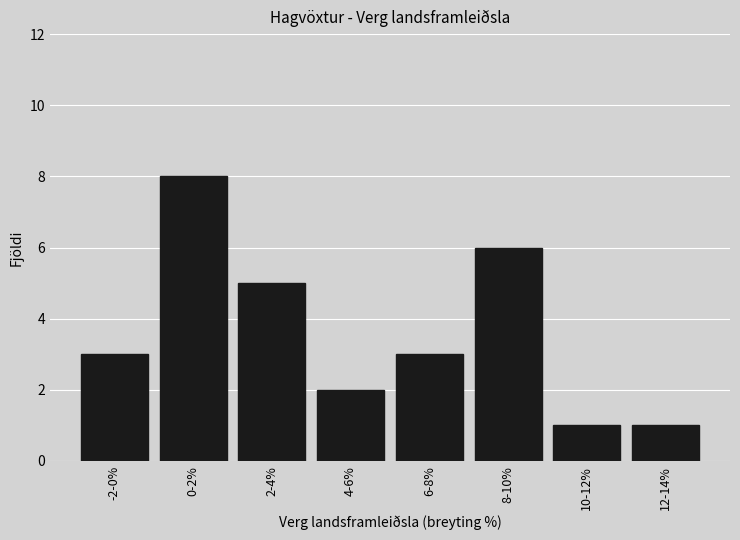

Reading left to right, what are all the values shown in this chart?

-2-0%=3	0-2%=8	2-4%=5	4-6%=2	6-8%=3	8-10%=6	10-12%=1	12-14%=1